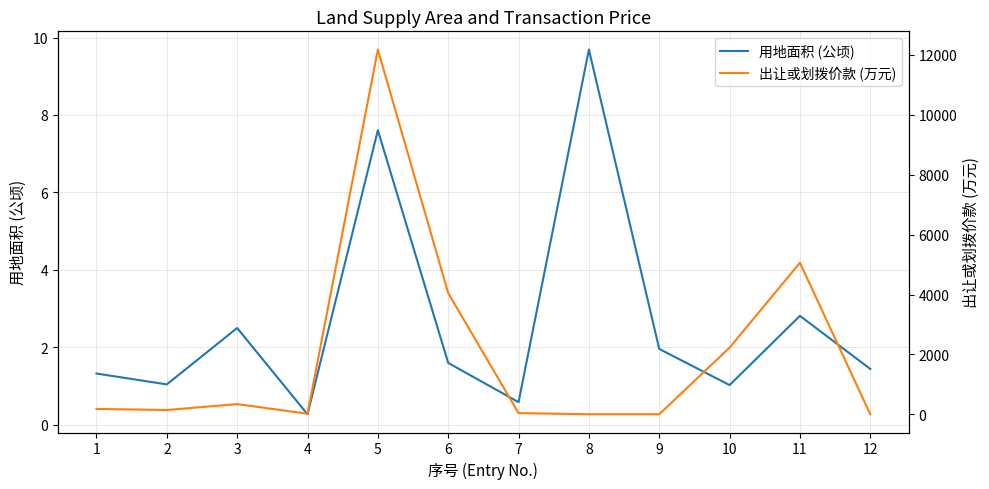

What is the sum of all 出让或划拨价款 (万元) values?

24232.0